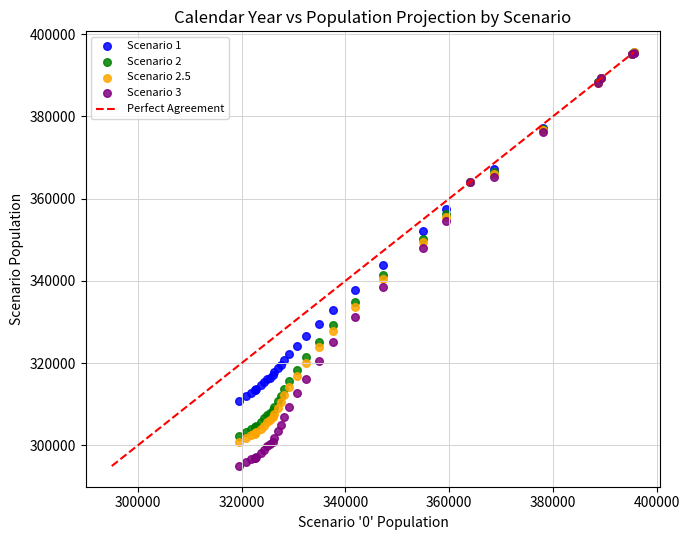

Across all series, what Y value is closest to 345325?

343846.6